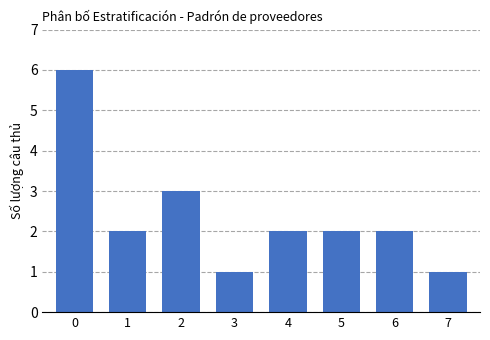

What is the minimum value shown in the chart?

1